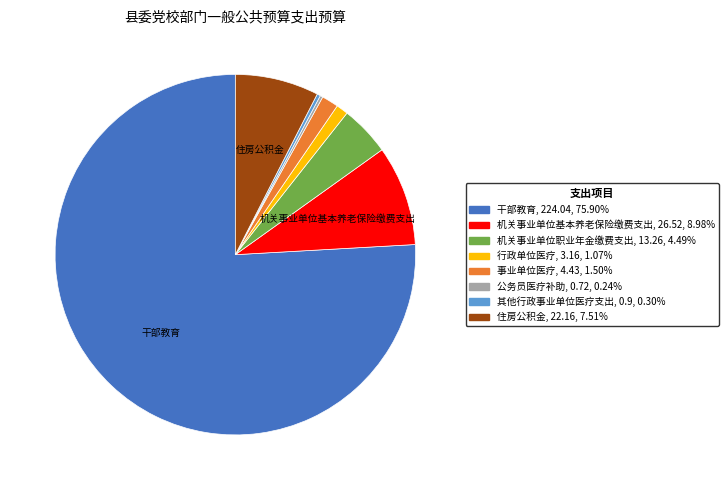

Is the sum of 其他行政事业单位医疗支出 and 干部教育 greater than half?

Yes